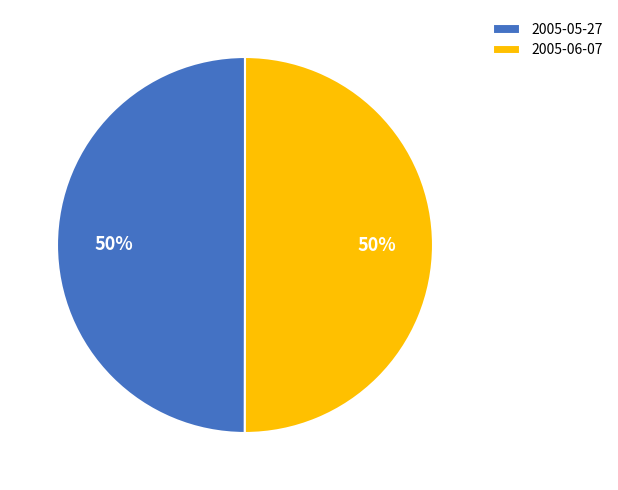

How many segments does this pie chart have?

2